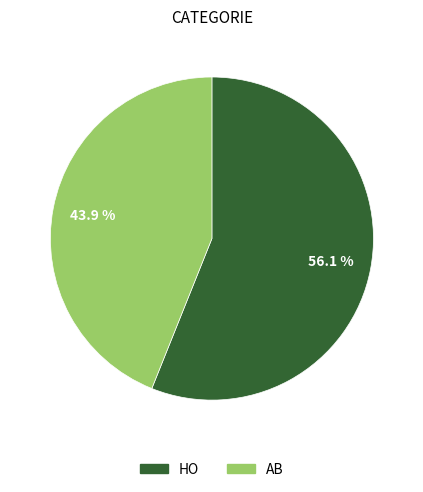

Which category accounts for the majority?

HO